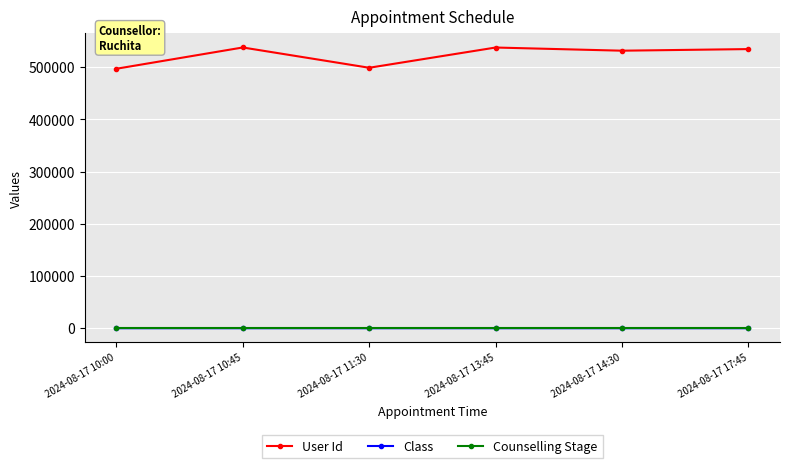

True or false: User Id and Counselling Stage intersect in this chart.

False